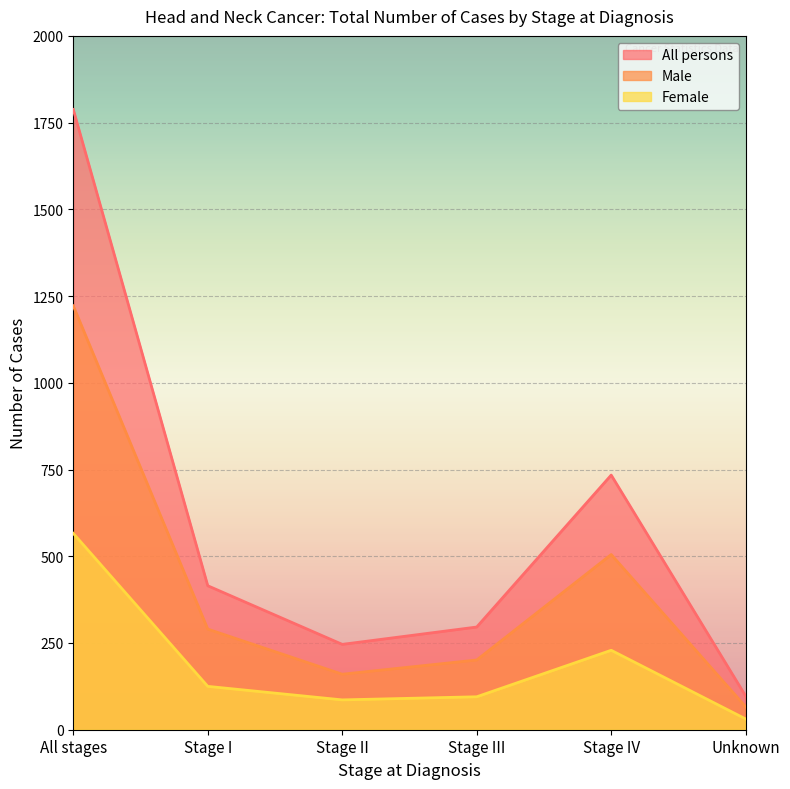

Between Stage II and All stages, which is larger?

All stages